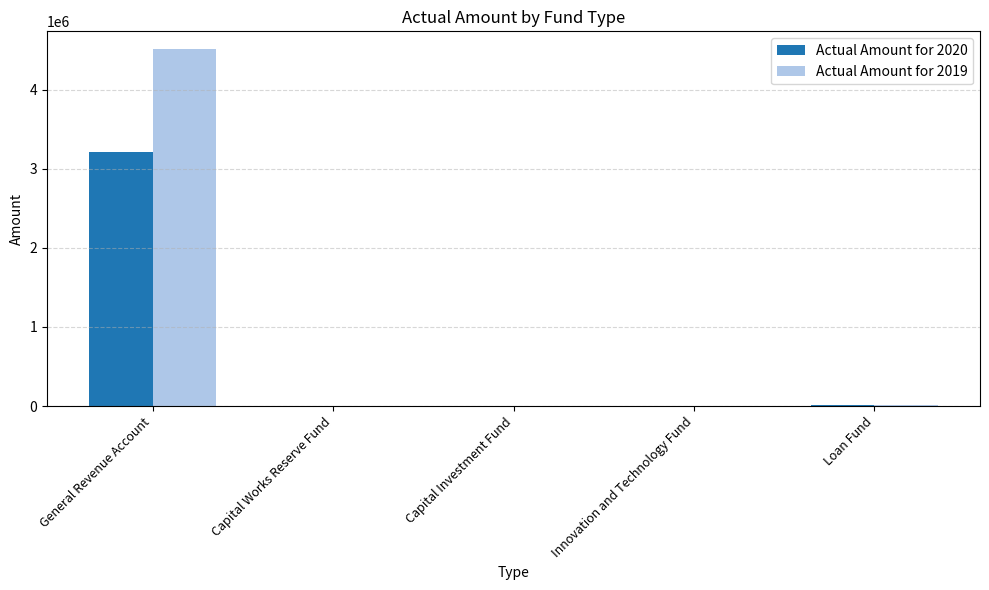

Which label corresponds to the largest value in the chart?

General Revenue Account